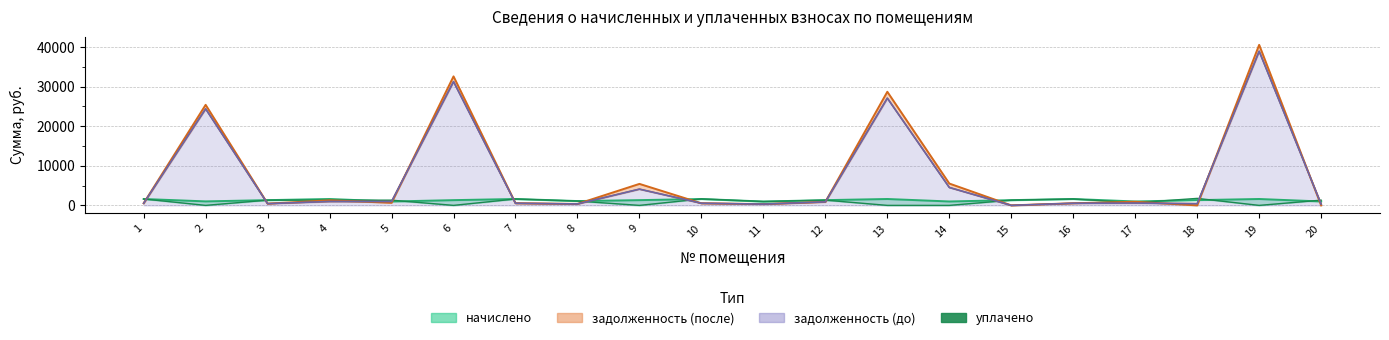

Between 8 and 6, which is larger?

6